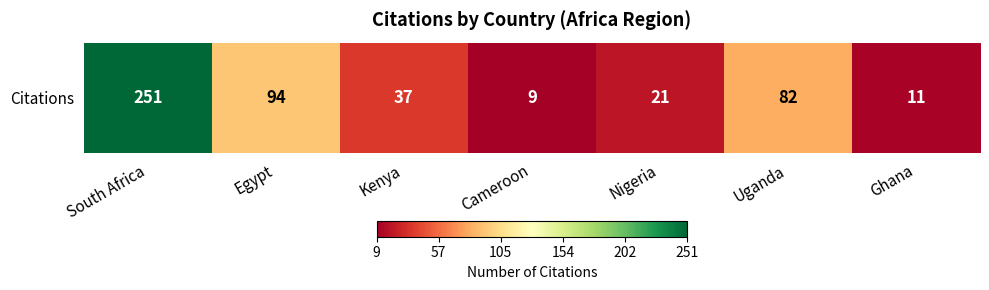

Reading left to right, extract all data points from this chart.

251	94	37	9	21	82	11